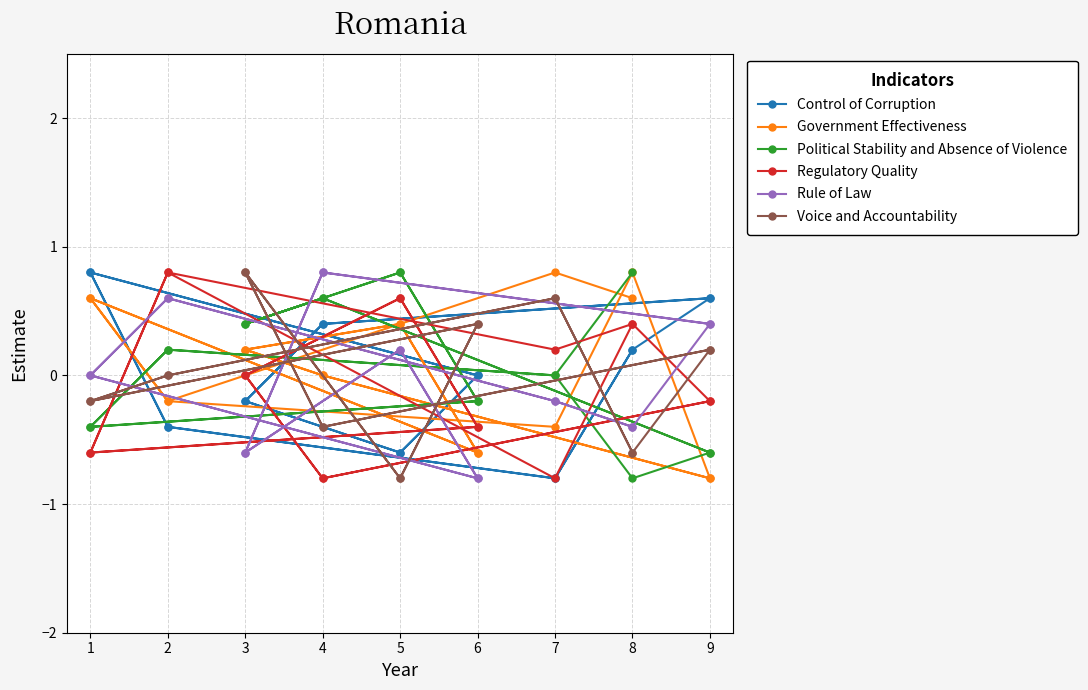

How many lines are shown in the chart?

6